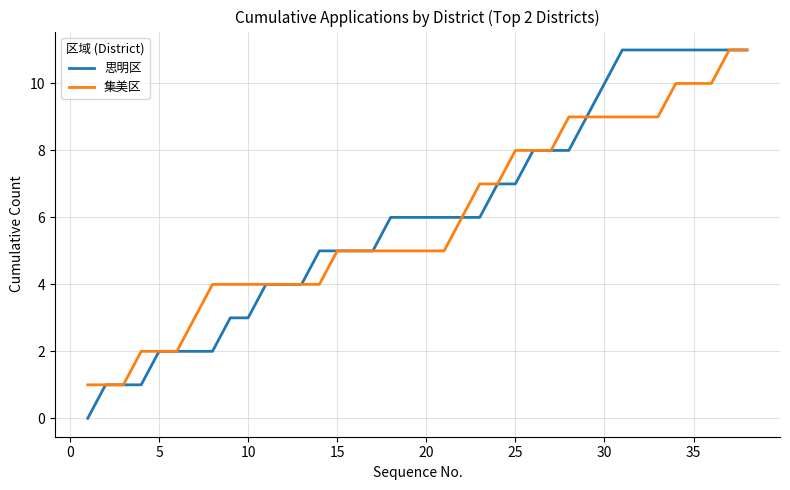

Which series has the largest range (max minus min)?

思明区